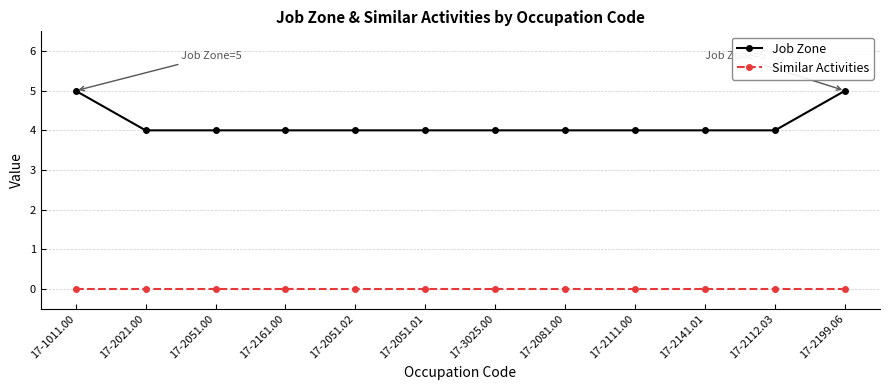

Which series has the widest spread of values?

Job Zone